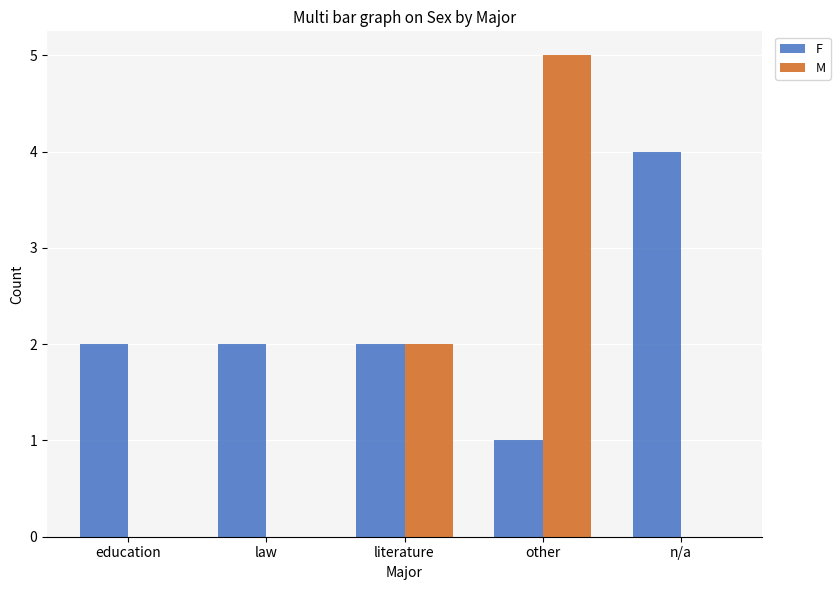

What are all the series names shown in the legend?

F, M